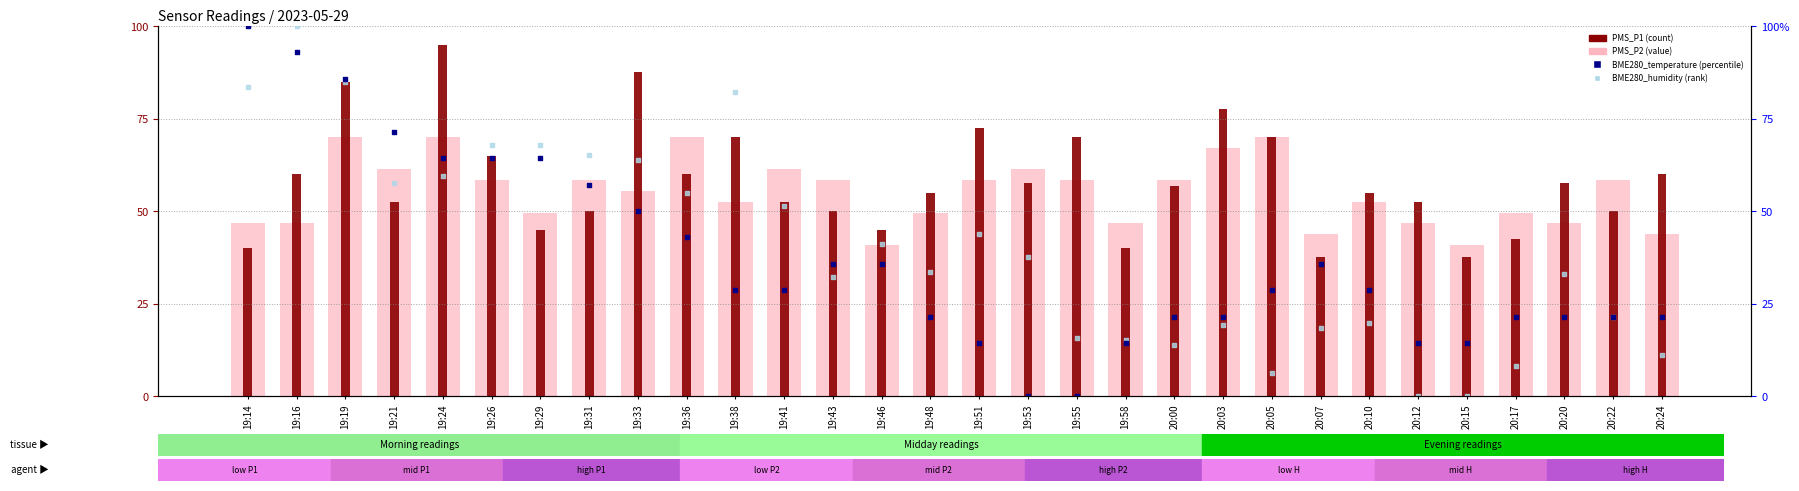

Which series contains the lowest Y value?

BME280_temperature (percentile)